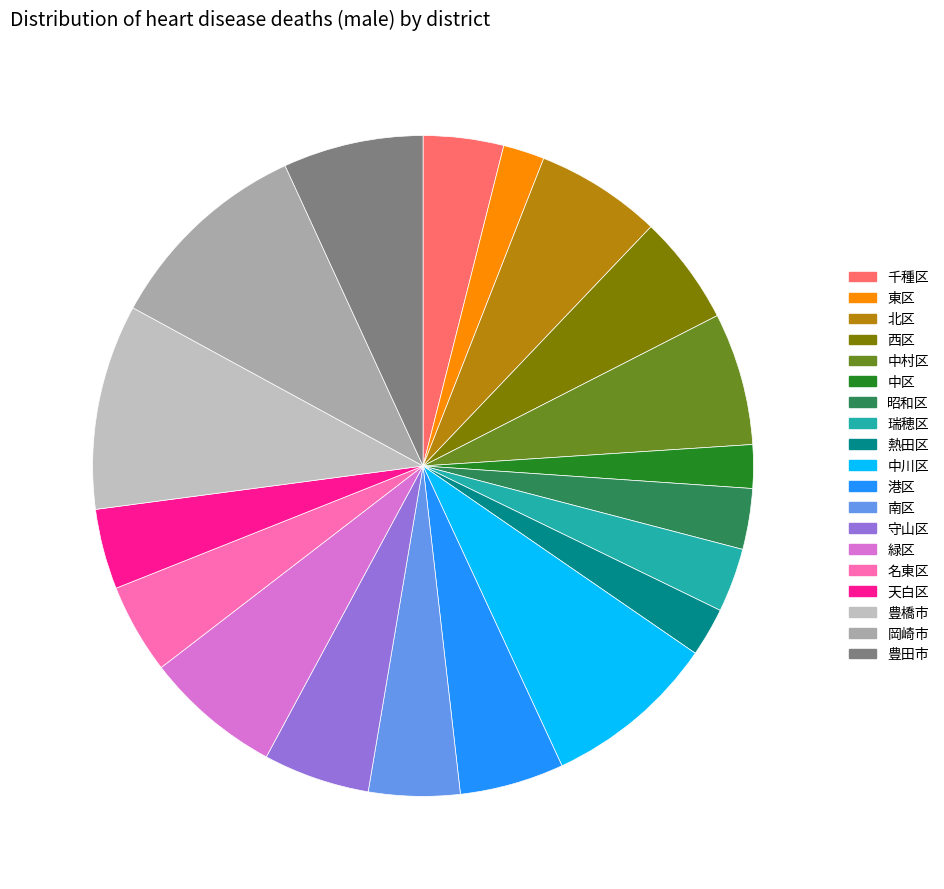

Count the number of slices in the pie.

19